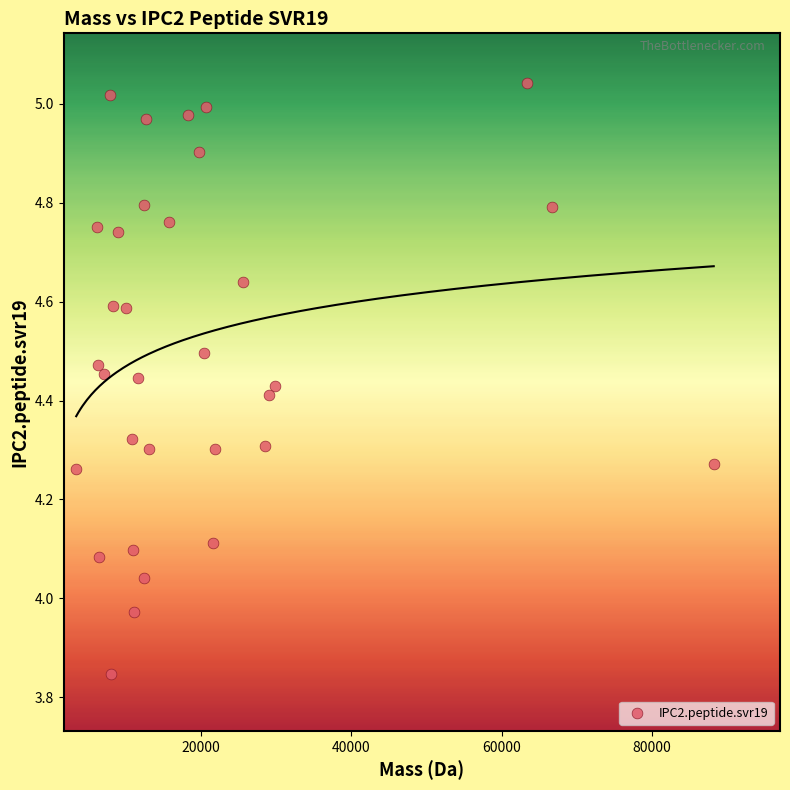

What is the range of X values (max minus min)?

84919.7